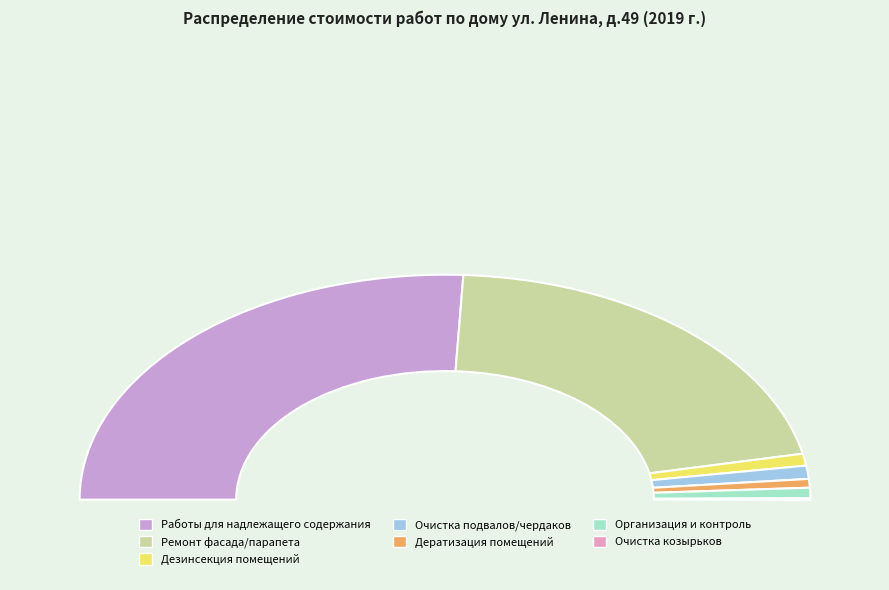

How much of the chart is everything except Работы для надлежащего содержания?

48.4%